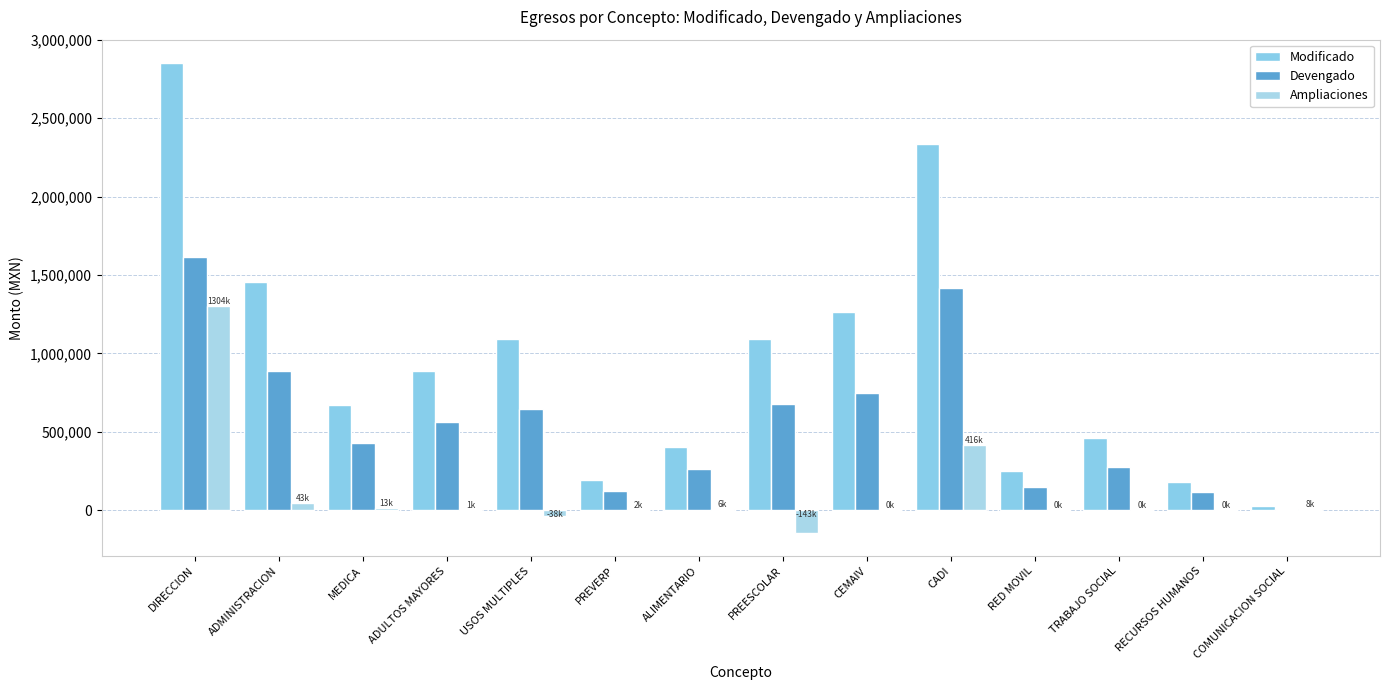

Reading left to right, list all the values displayed in this chart.

Modificado: DIRECCION=2851560.8	ADMINISTRACION=1454802.6	MEDICA=670608.1	ADULTOS MAYORES=888219.6	USOS MULTIPLES=1092165.6	PREVERP=193749.5	ALIMENTARIO=405046.9	PREESCOLAR=1092226.6	CEMAIV=1263155.8	CADI=2335400.2	RED MOVIL=253236.0	TRABAJO SOCIAL=458342.2	RECURSOS HUMANOS=180947.5	COMUNICACION SOCIAL=24000.0
Devengado: DIRECCION=1614326.8	ADMINISTRACION=888807.4	MEDICA=430118.8	ADULTOS MAYORES=561730.2	USOS MULTIPLES=646434.8	PREVERP=123142.7	ALIMENTARIO=264608.9	PREESCOLAR=675355.1	CEMAIV=748648.8	CADI=1417119.5	RED MOVIL=149230.3	TRABAJO SOCIAL=278289.7	RECURSOS HUMANOS=114610.1	COMUNICACION SOCIAL=7460.2
Ampliaciones: DIRECCION=1304359.3	ADMINISTRACION=43300.0	MEDICA=12884.5	ADULTOS MAYORES=1300.0	USOS MULTIPLES=-37831.1	PREVERP=1500.0	ALIMENTARIO=6314.4	PREESCOLAR=-142708.7	CEMAIV=0.0	CADI=416456.4	RED MOVIL=0.0	TRABAJO SOCIAL=0.0	RECURSOS HUMANOS=0.0	COMUNICACION SOCIAL=8000.0